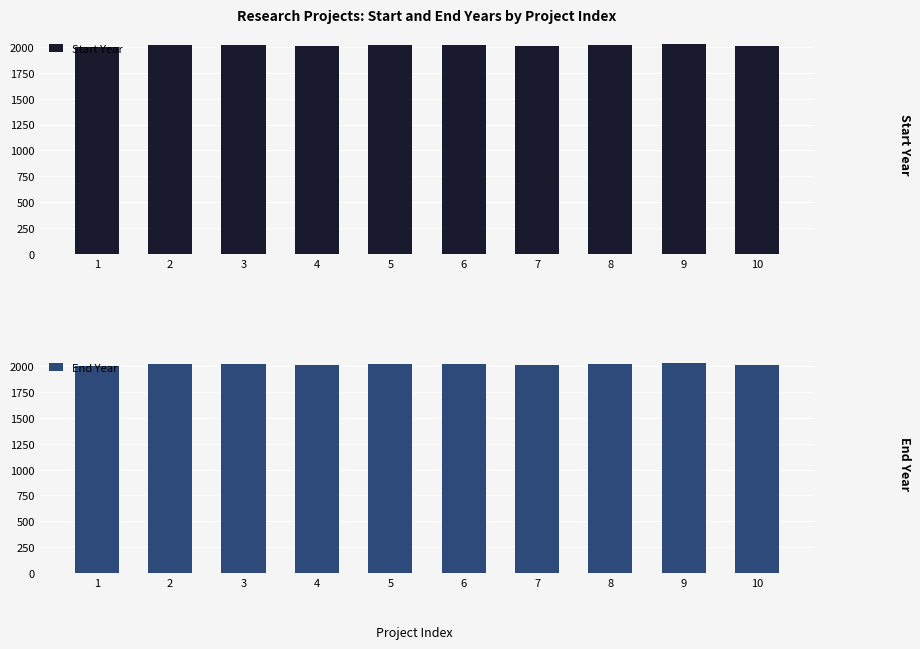

At which label does Start Year first exceed 2017?

5